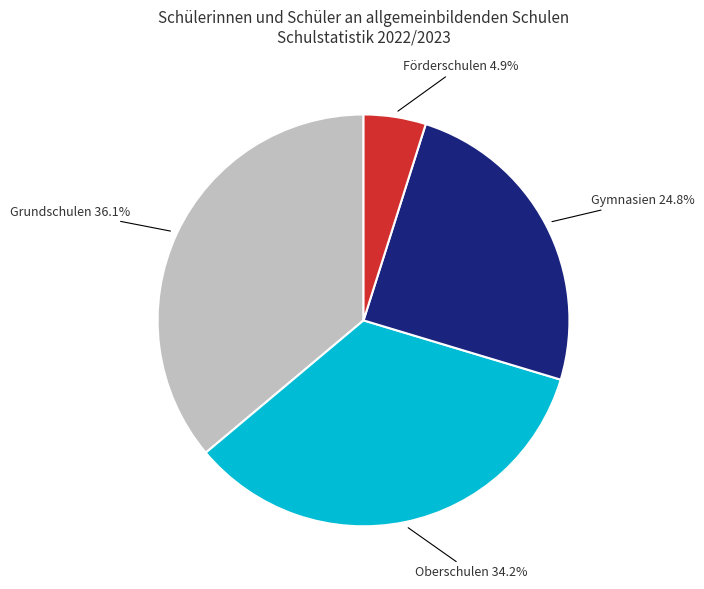

Is there a majority slice in this chart?

No